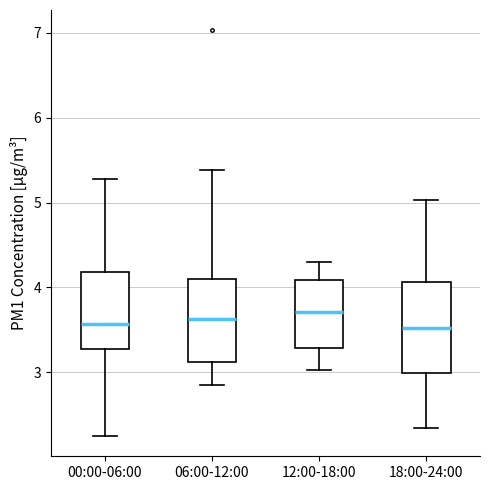

Reading left to right, transcribe this box plot: for each box, give where its median line is, the range the box spans, and where its two whiskers end, as read against the y-axis. The values are not printed on the chart, so give them approximately, as read against the axis.

00:00-06:00: median 3.6, box 3.3 to 4.2, whiskers 2.3 to 5.3
06:00-12:00: median 3.6, box 3.1 to 4.1, whiskers 2.9 to 5.4
12:00-18:00: median 3.7, box 3.3 to 4.1, whiskers 3.0 to 4.3
18:00-24:00: median 3.5, box 3.0 to 4.1, whiskers 2.4 to 5.0